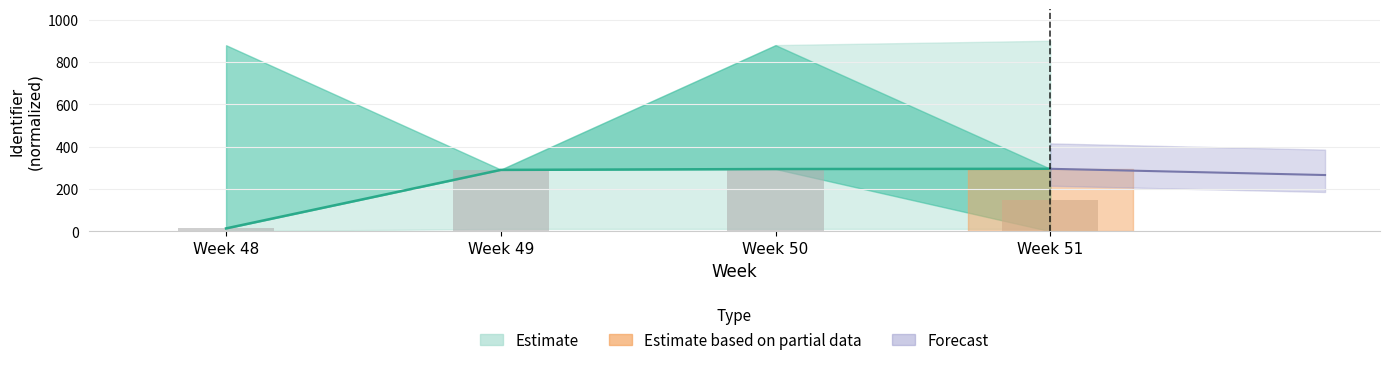

At which category does the chart reach its peak across all series?

Week 50